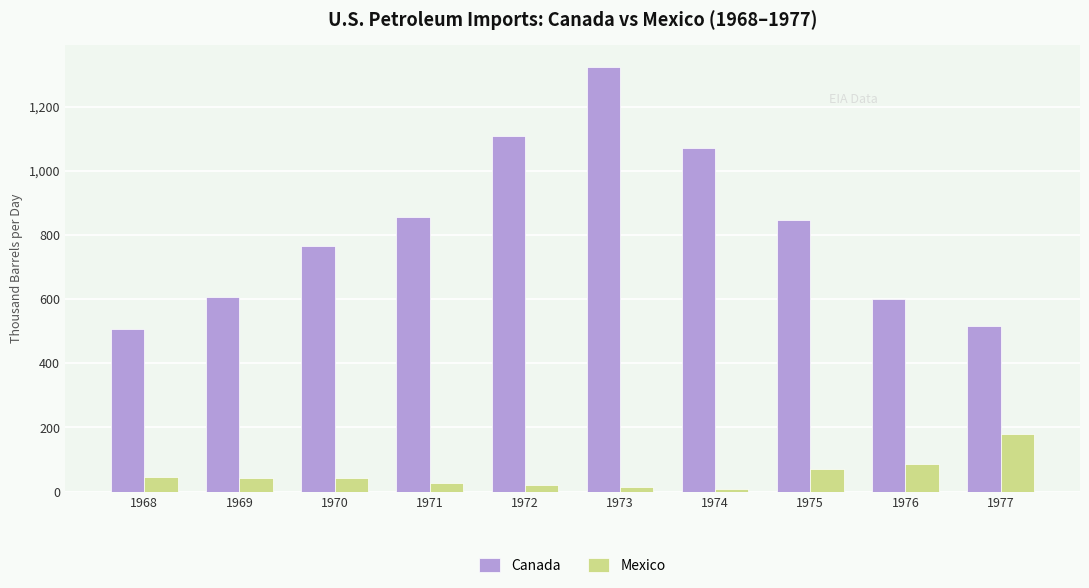

Is it true that Canada equals 800.4 at 1977?

False